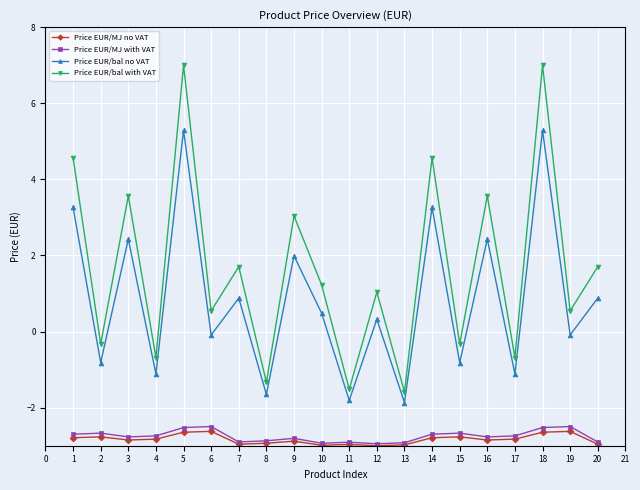

How many interior local valleys does the Price EUR/bal with VAT series have?

9